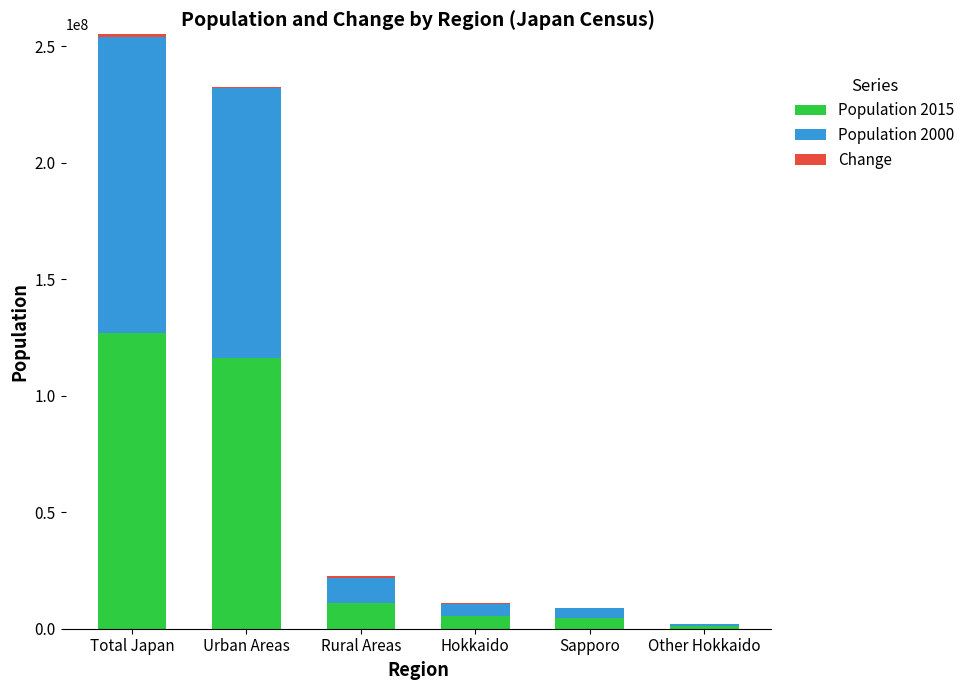

The value of Population 2000 at Hokkaido is 5506419. True or false?

True